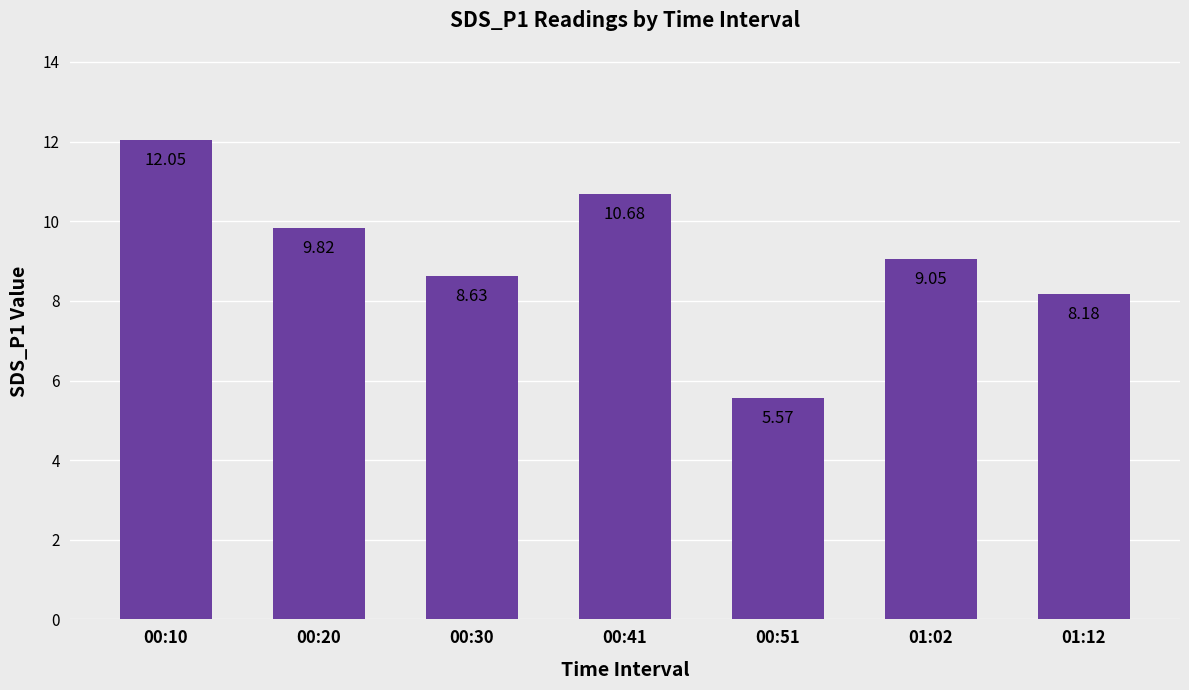

Which has a higher value, 00:51 or 01:02?

01:02